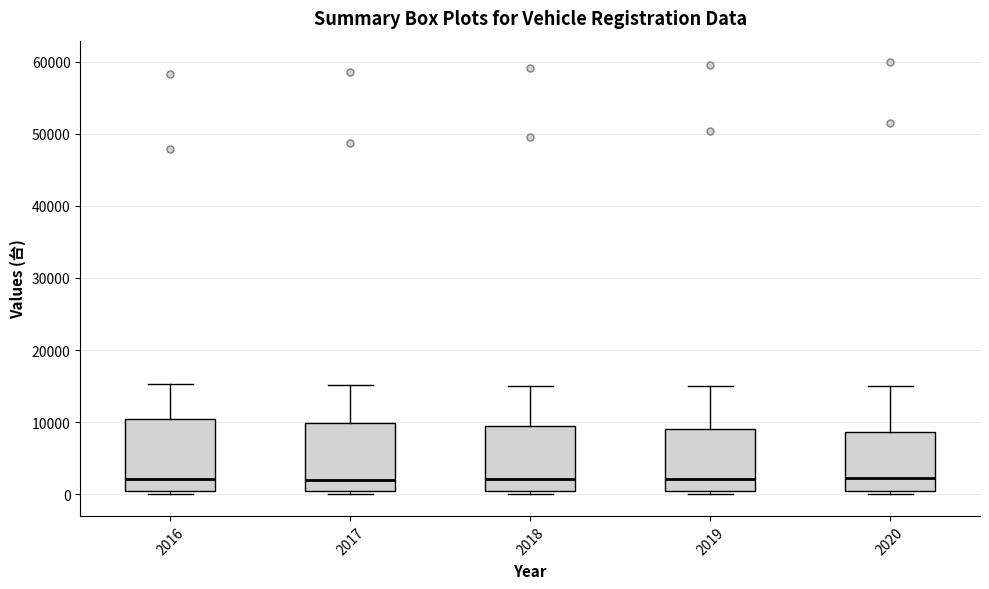

Where is the lower edge of the box at x = 2020 on the y-axis? The values are not printed on the chart, so give them approximately, as read against the axis.

0